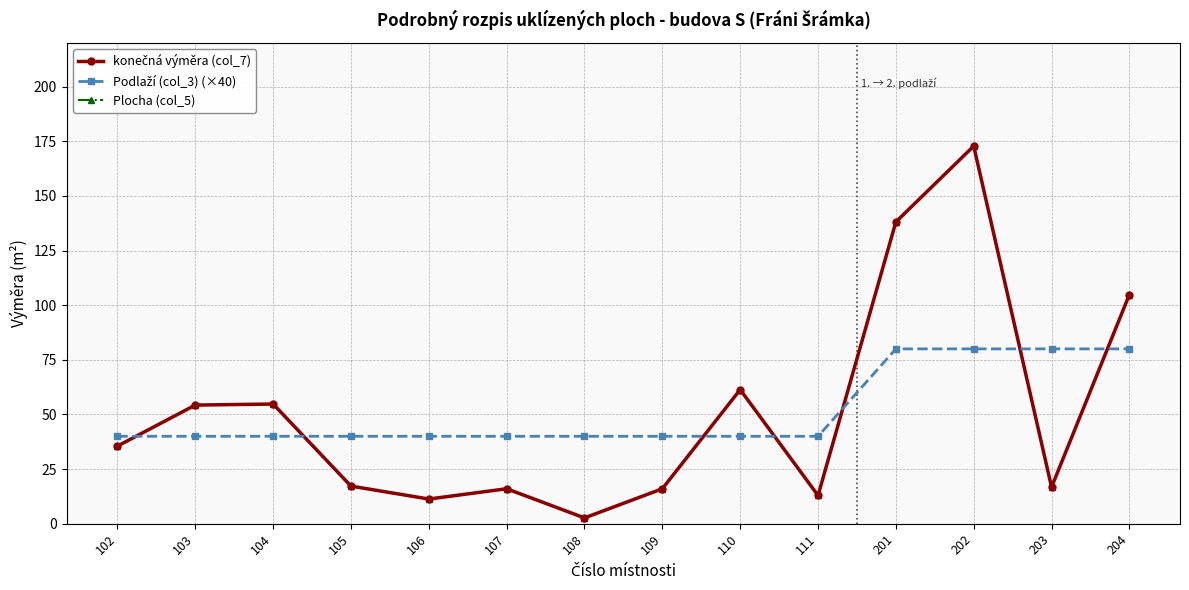

Does the chart have visible grid lines?

Yes